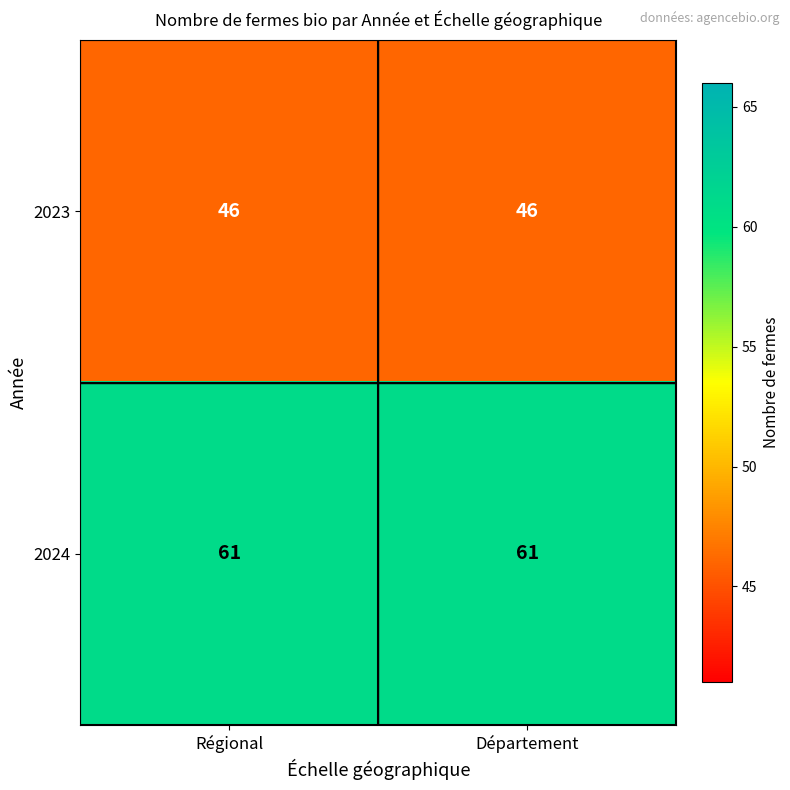

Which series has the largest total across all categories?

2024